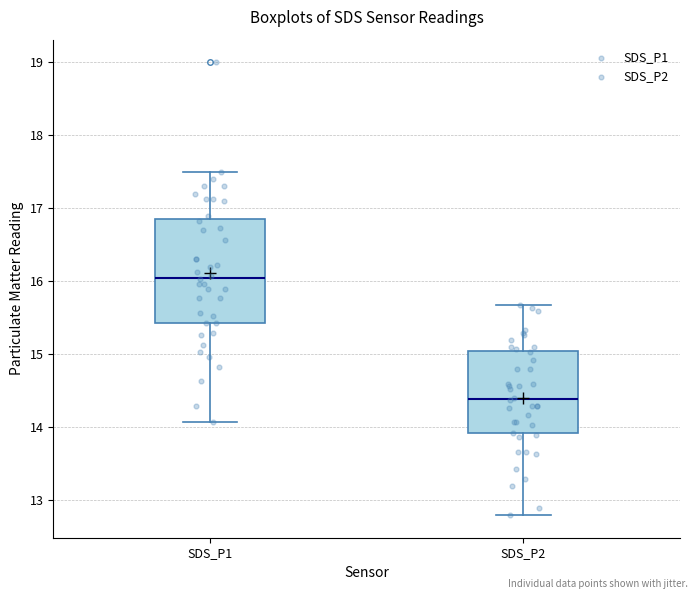

Reading left to right, transcribe this box plot: for each box, give where its median line is, the range the box spans, and where its two whiskers end, as read against the y-axis. The values are not printed on the chart, so give them approximately, as read against the axis.

SDS_P1: median 16.1, box 15.4 to 16.8, whiskers 14.1 to 17.5
SDS_P2: median 14.4, box 13.9 to 15.0, whiskers 12.8 to 15.7